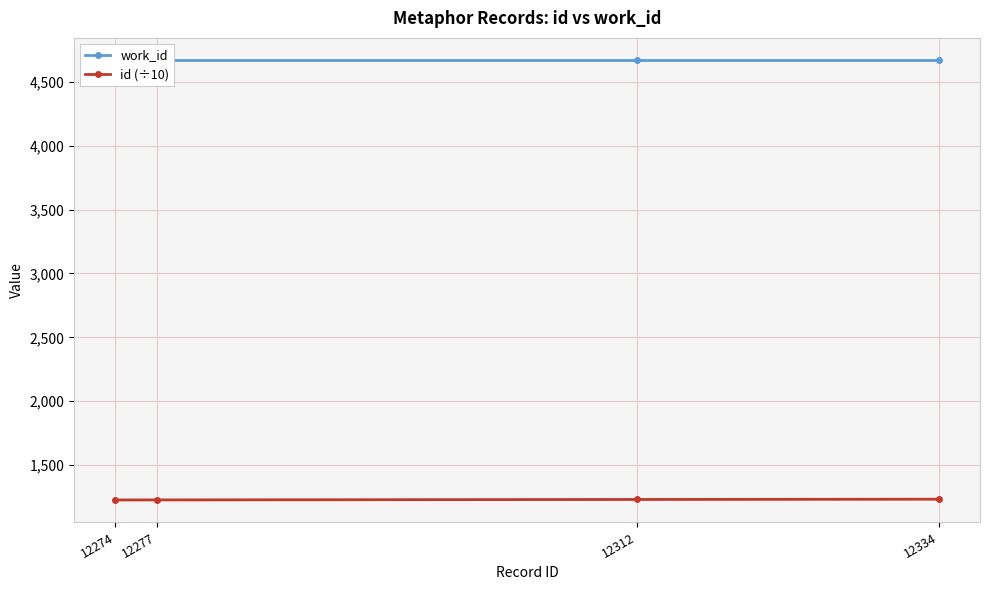

Which has a higher value, 12312 or 12274?

12312